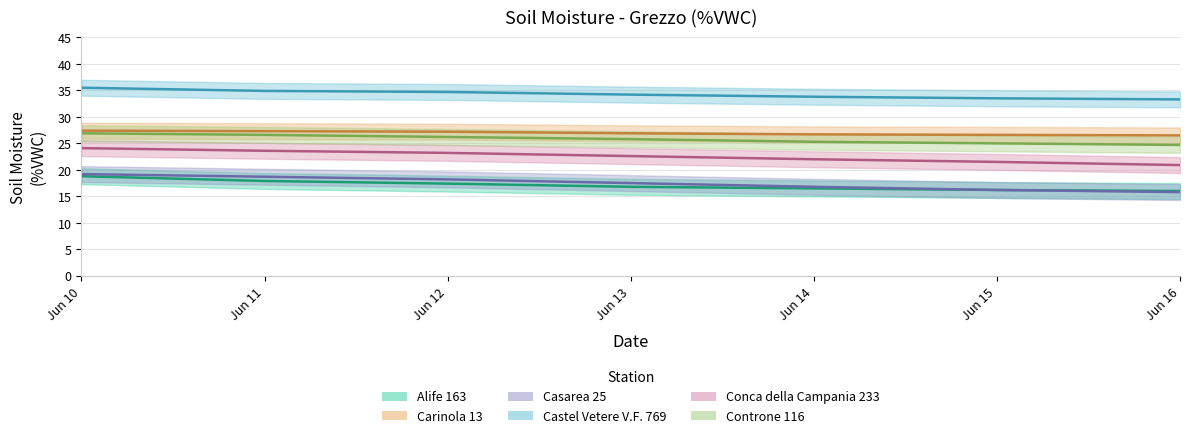

The Controne 116 series shows 26.9 at Jun 10. True or false?

True